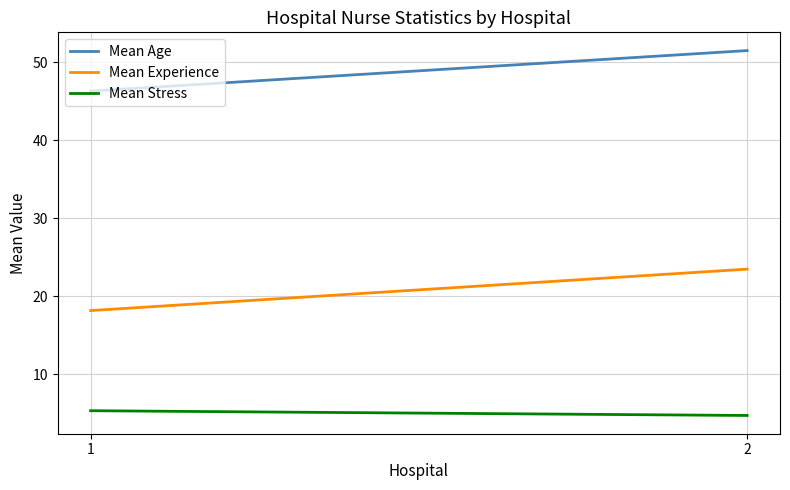

How many data points in Mean Experience are above 23?

1